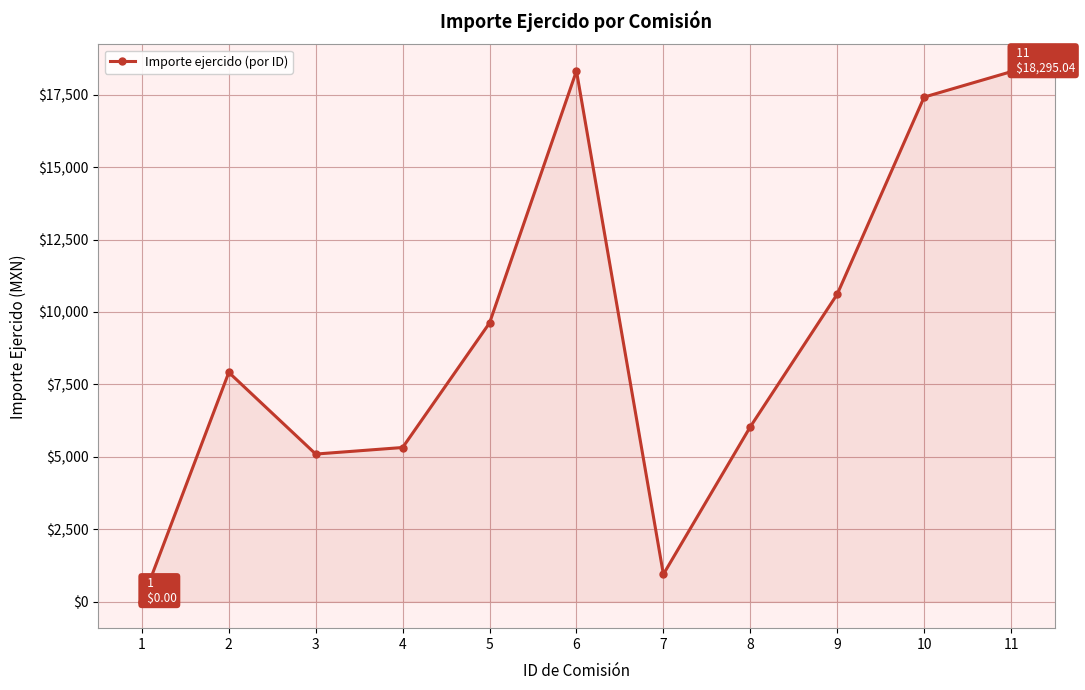

The value at 6 is 18323.7. True or false?

True